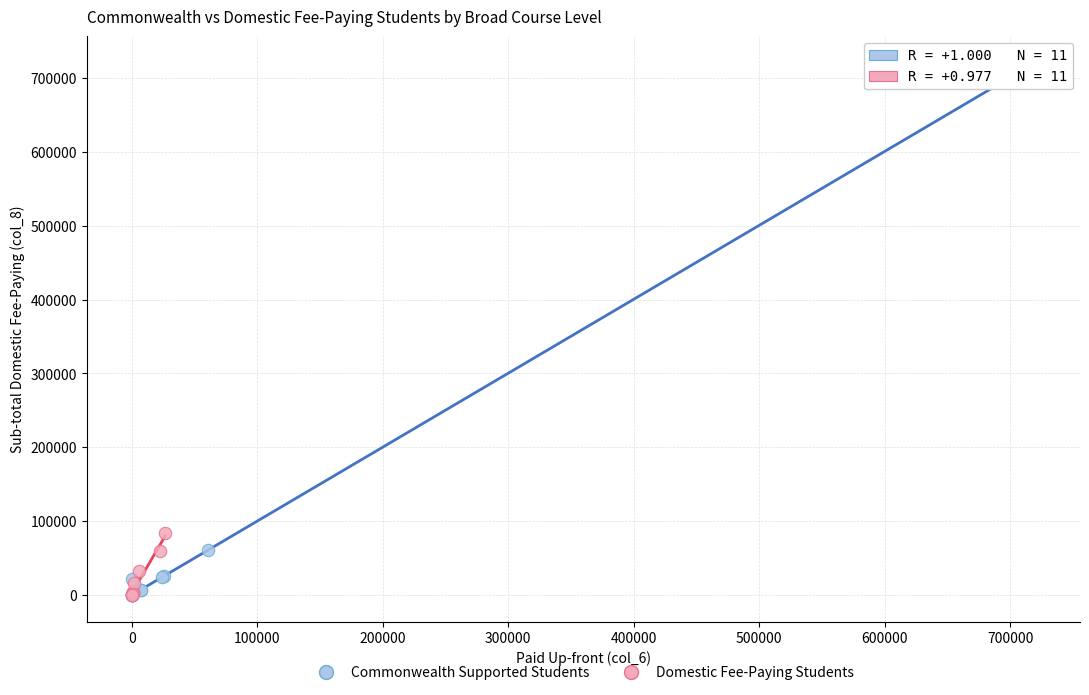

Which series reaches the maximum Y coordinate?

Commonwealth Supported Students